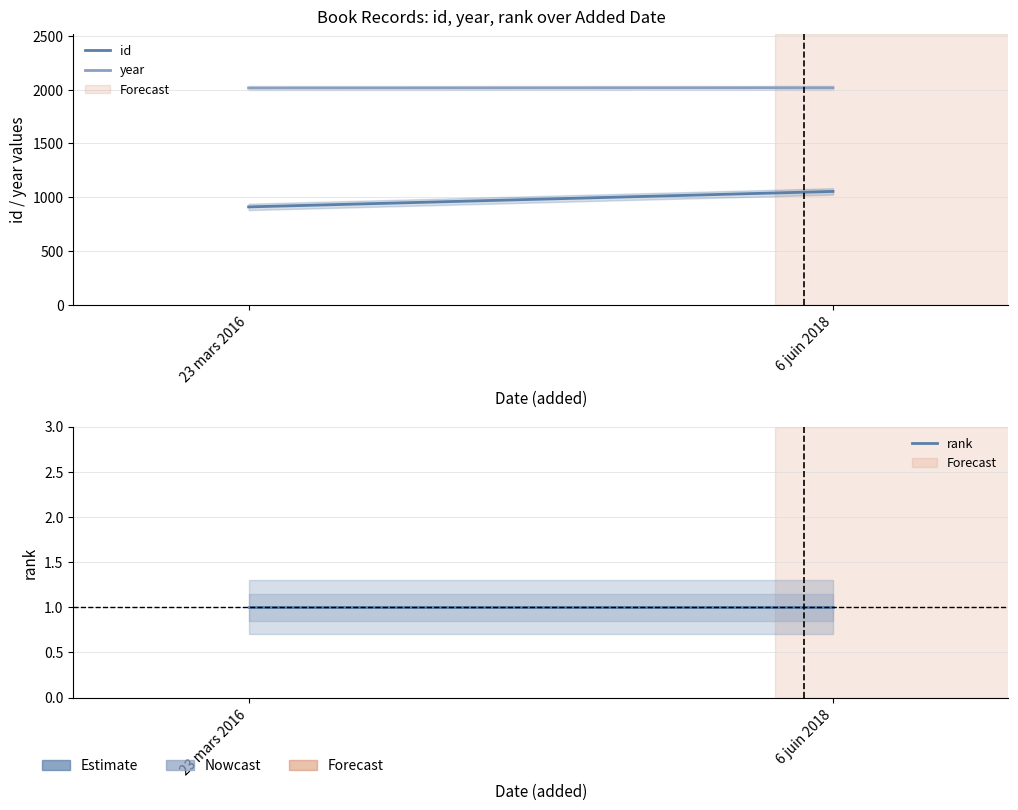

What is the label of the 2nd point from the left?

6 juin 2018